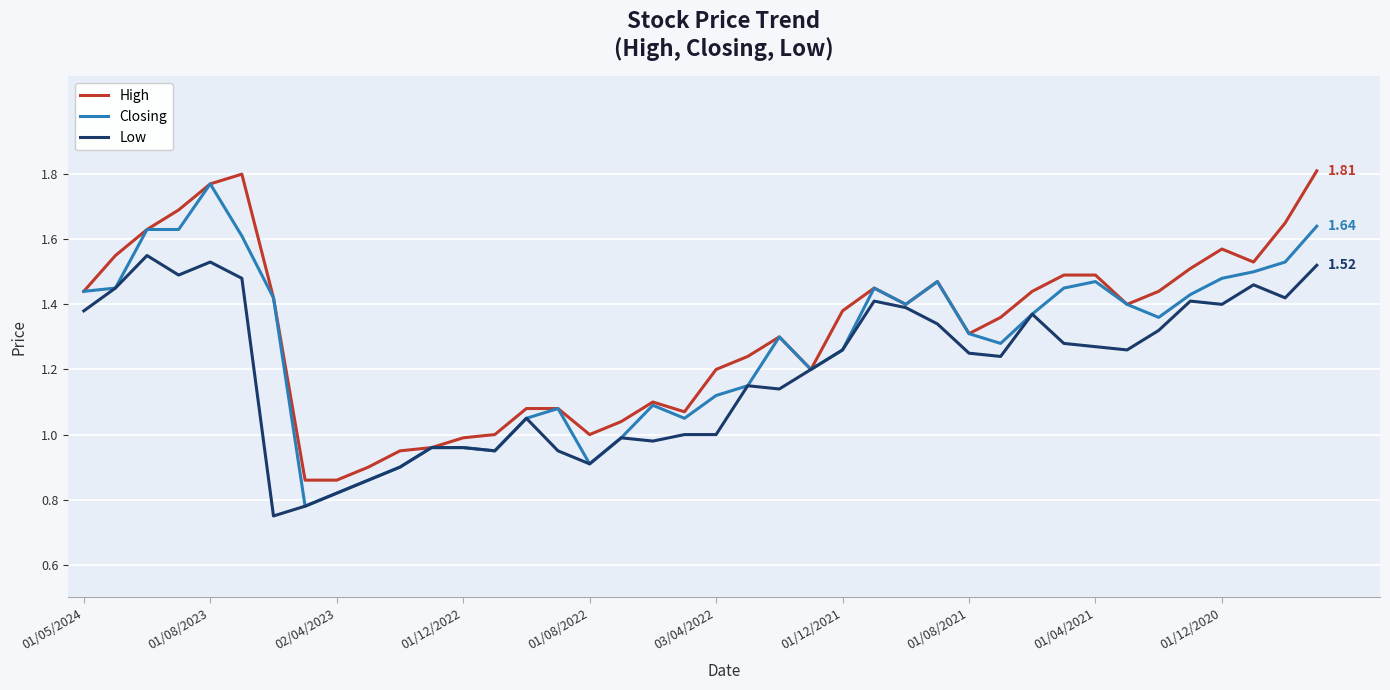

Count the number of categories in the chart.

40